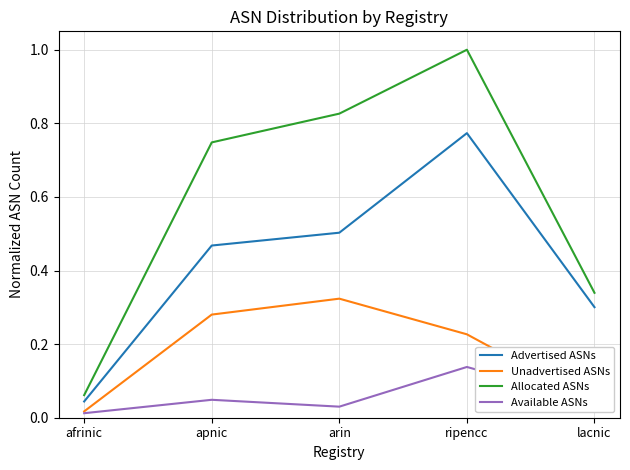

Which series has the largest total across all categories?

Allocated ASNs